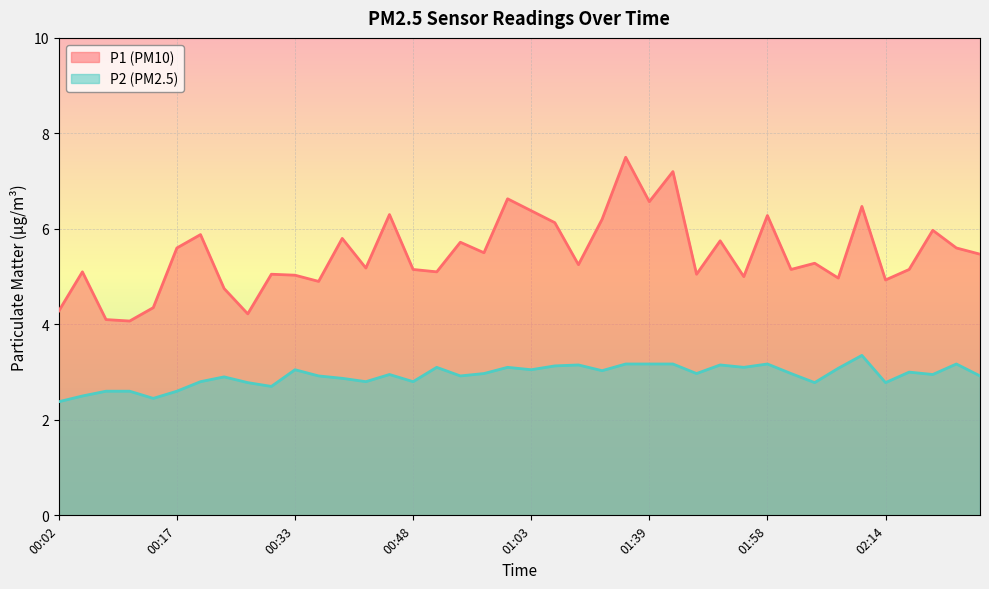

What is the label of the 19th point from the right?

01:07